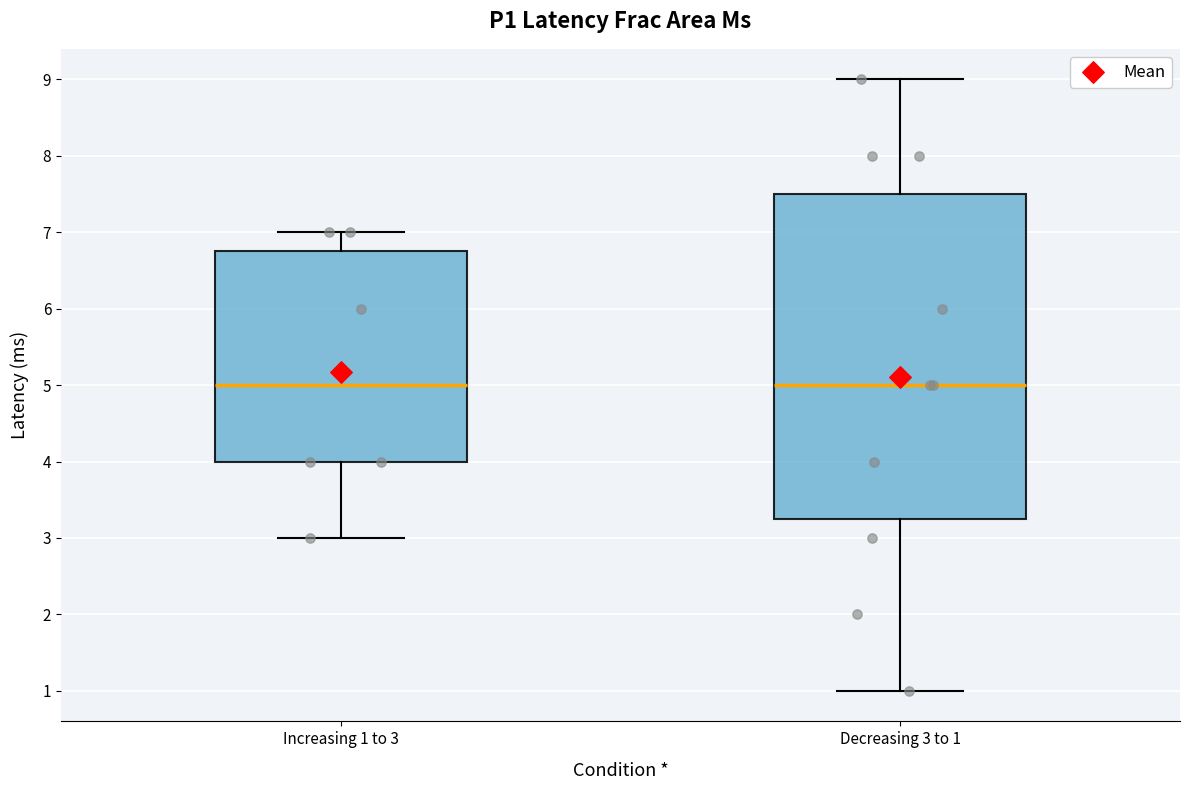

Where does the median line of the box for Decreasing 3 to 1 sit on the y-axis? The values are not printed on the chart, so give them approximately, as read against the axis.

5.0